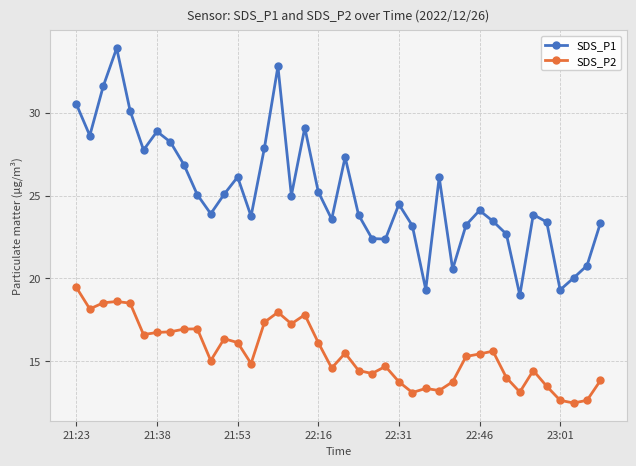

List the series in order of their overall mean, lowest first.

SDS_P2, SDS_P1